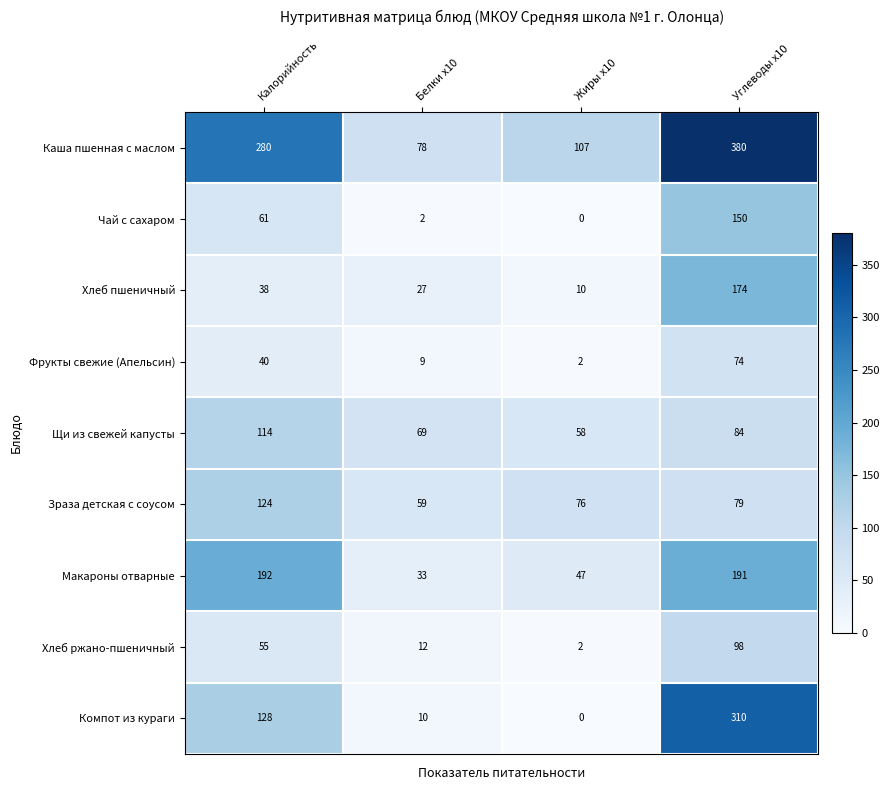

What is the difference between the Хлеб пшеничный values at Белки x10 and Жиры x10?

17